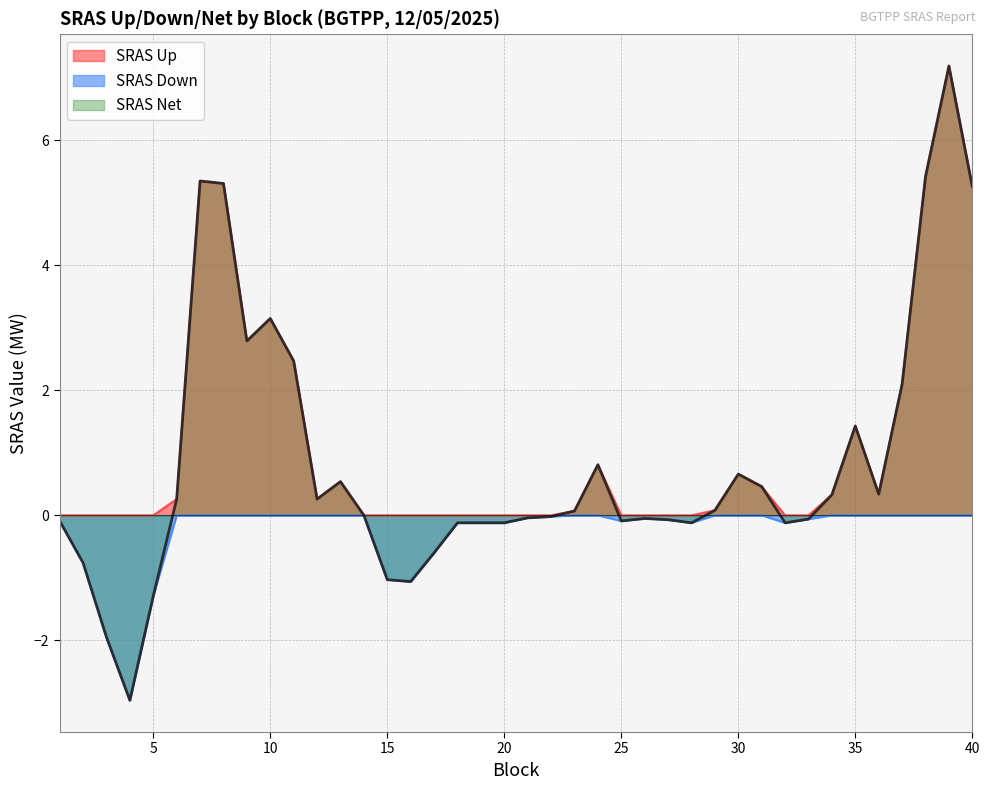

True or false: SRAS Net and SRAS Up cross at least once.

False